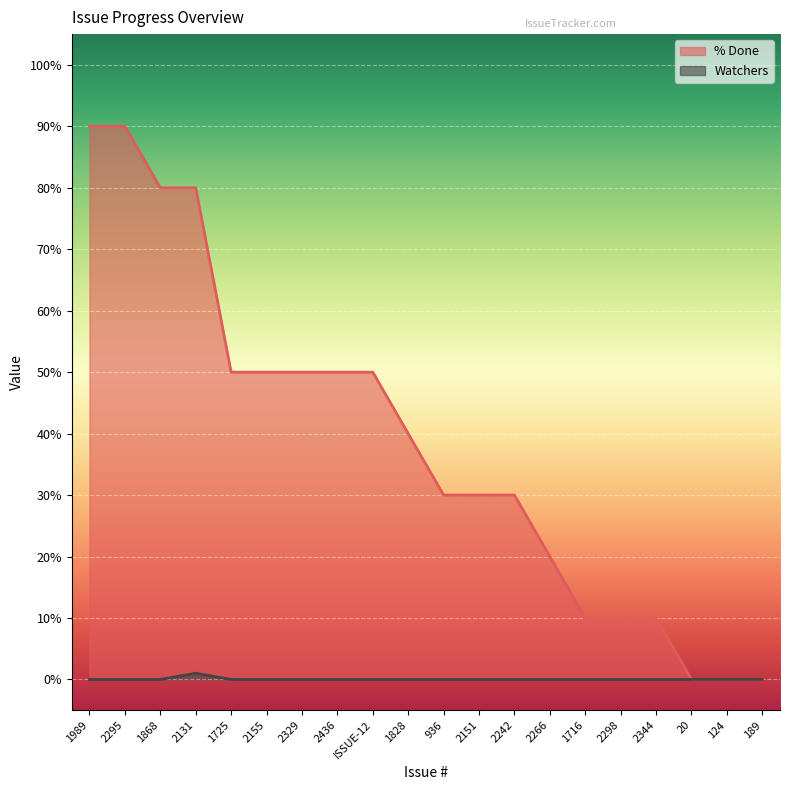

Count the number of categories in the chart.

20